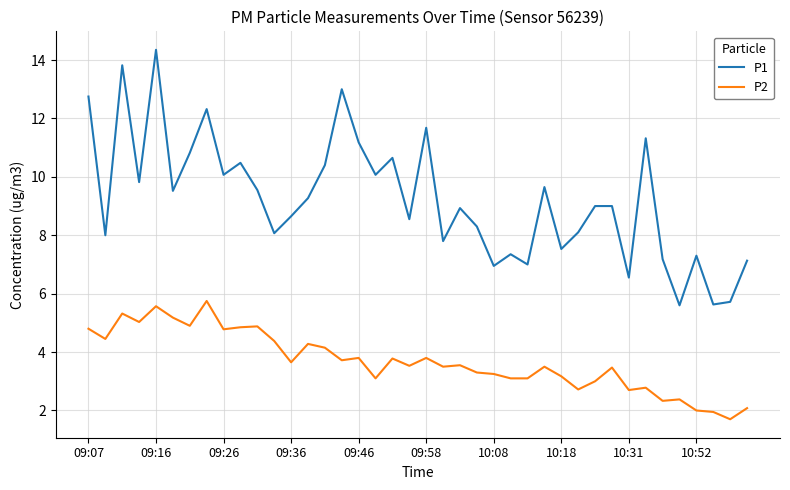

Which series has the largest total across all categories?

P1